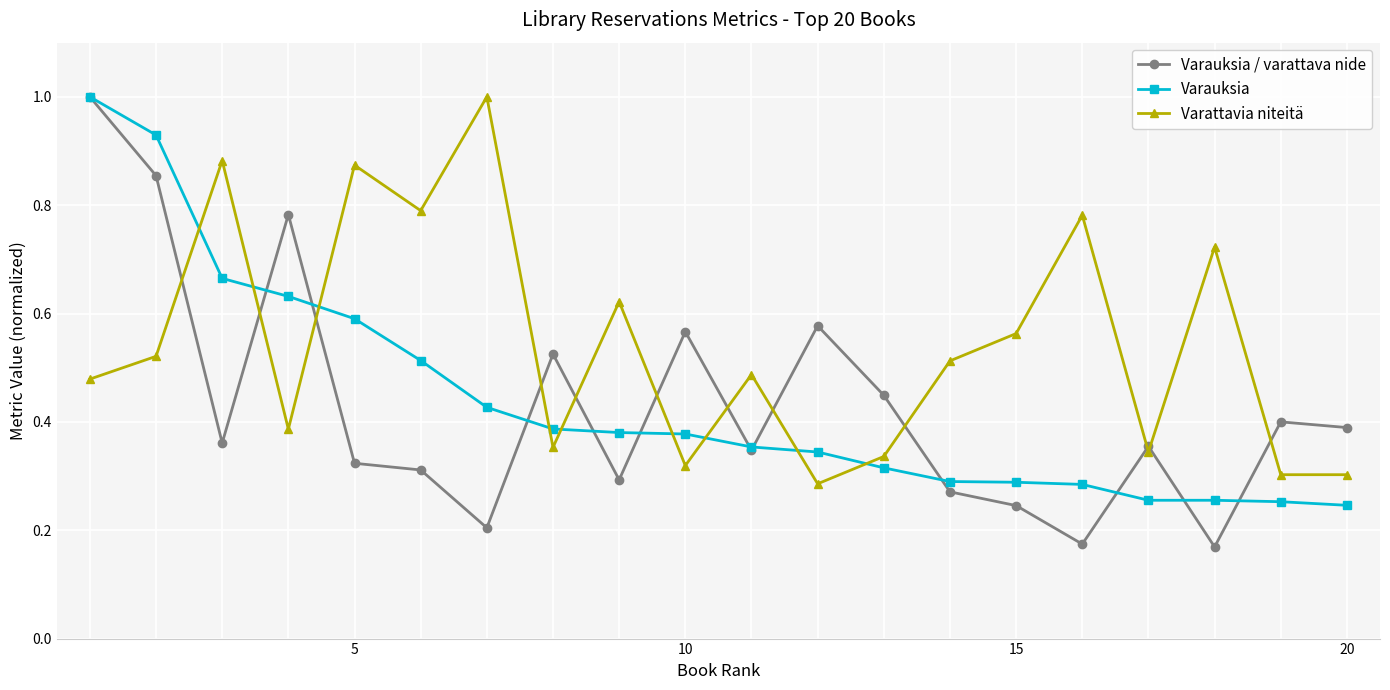

Which series has the widest spread of values?

Varauksia / varattava nide